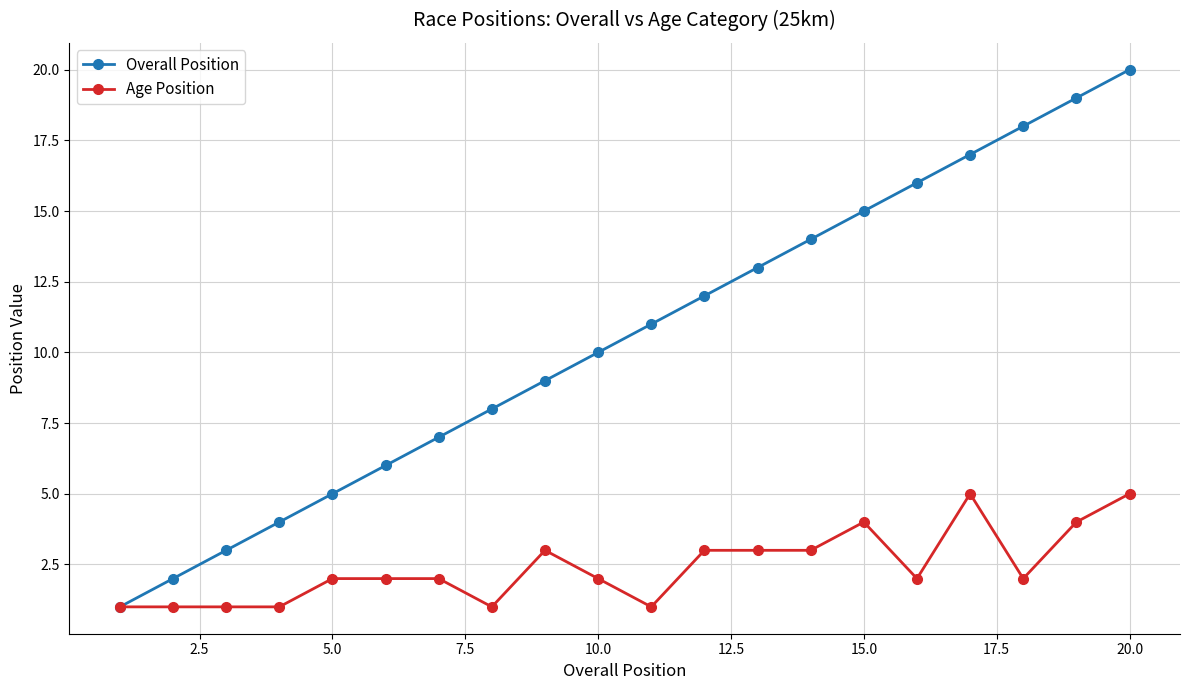

True or false: Age Position has more than 2 points higher than both neighbors.

True